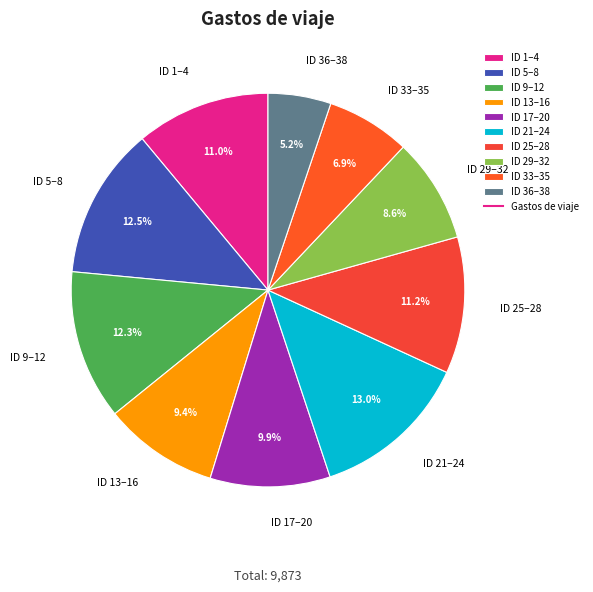

Between ID 36–38 and ID 25–28, which is larger?

ID 25–28